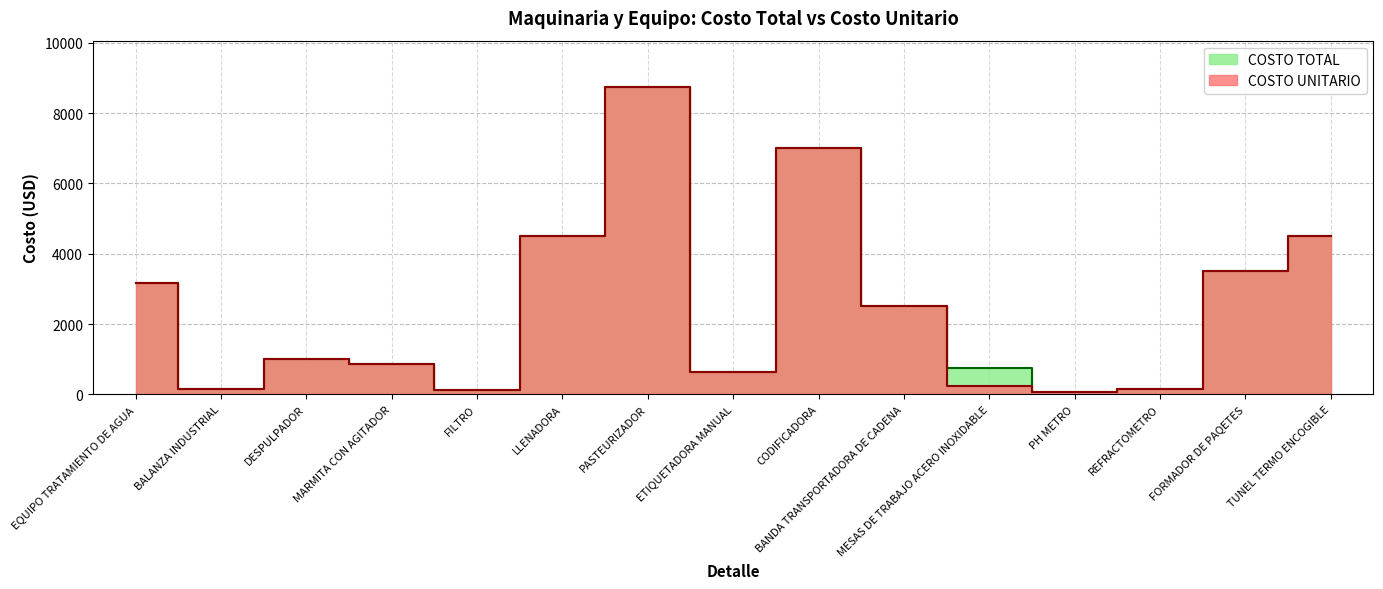

Which category has the lowest value across all series?

PH METRO